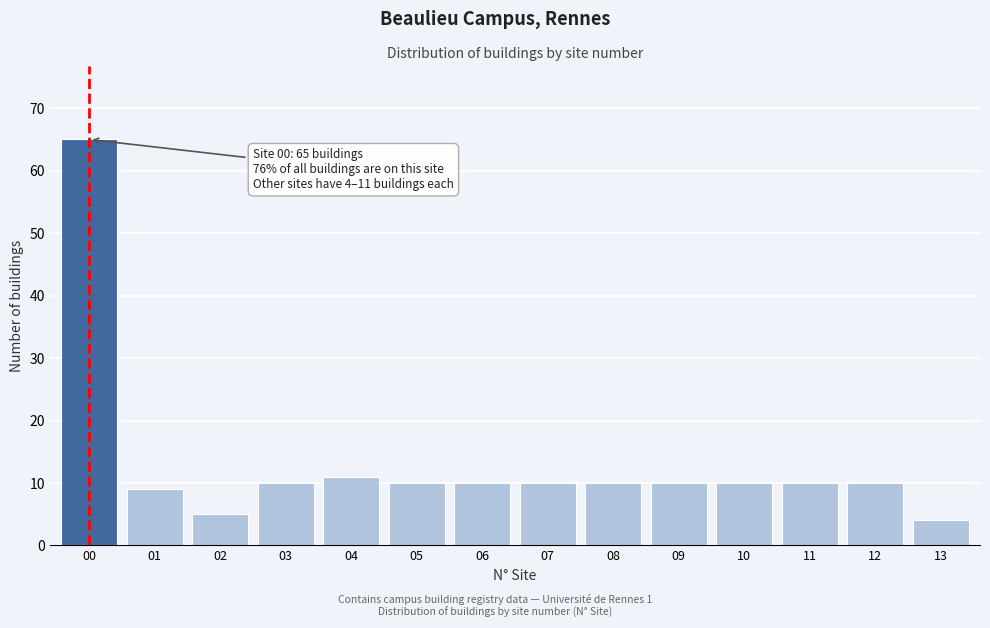

Reading right to left, extract all data points from this chart.

4	10	10	10	10	10	10	10	10	11	10	5	9	65